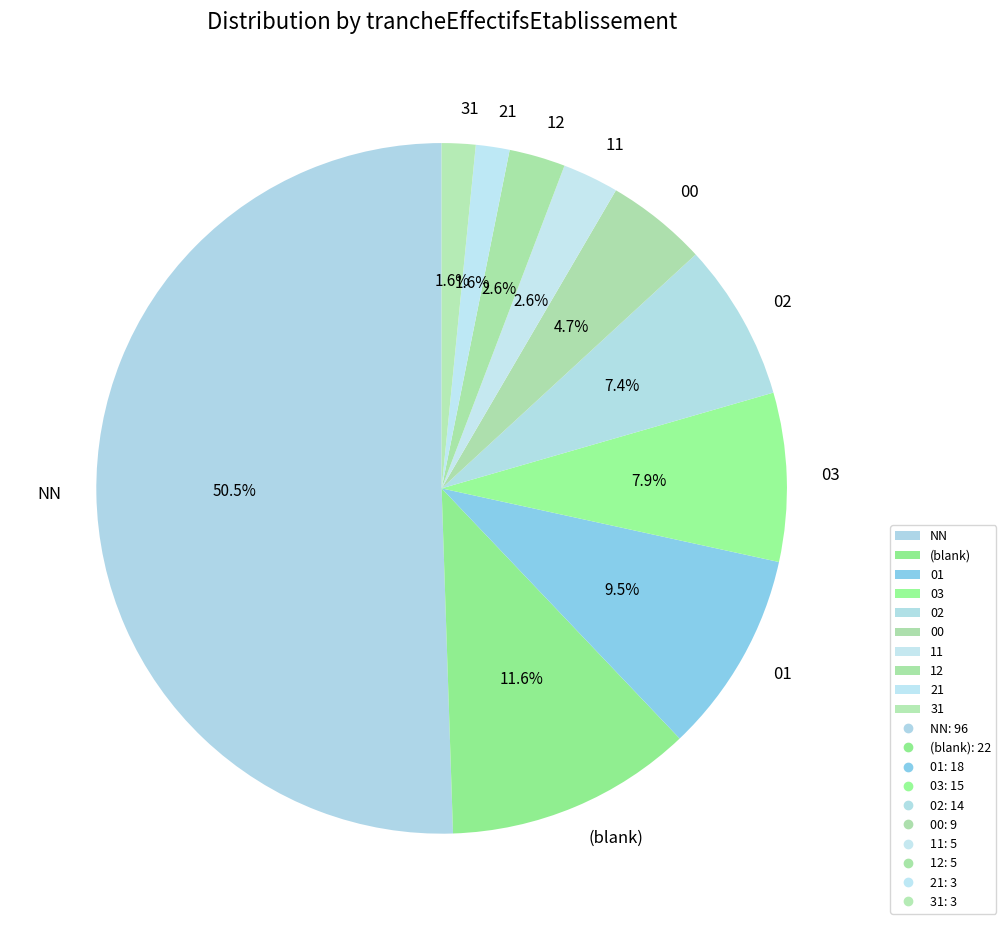

To the nearest percent, what is the combined percentage of 11 and 12?

5%